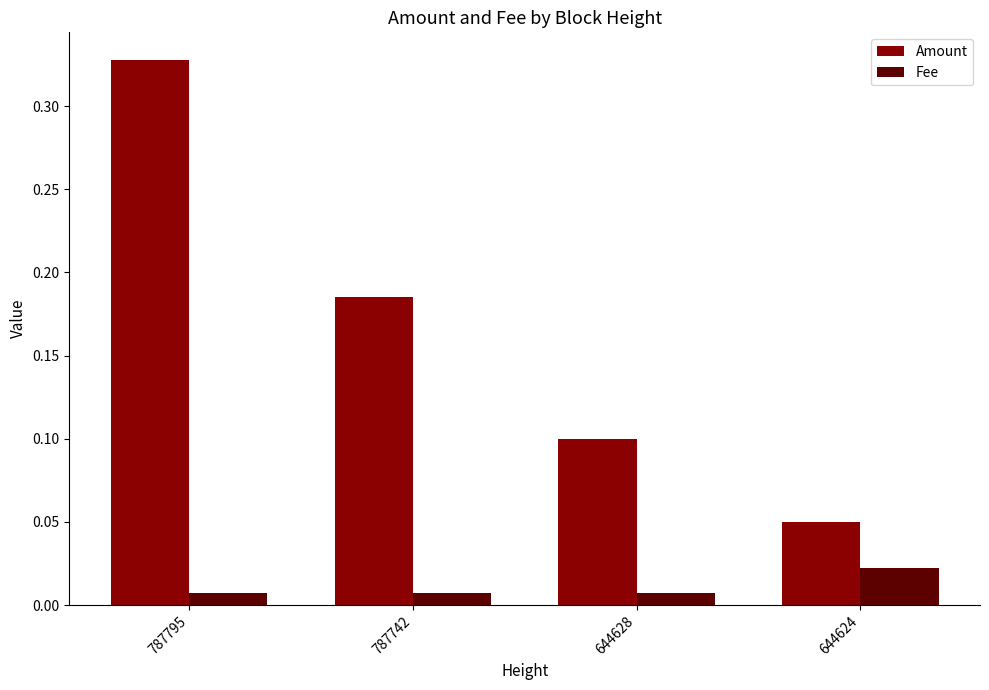

Is it true that Amount equals 0.2 at 787795?

False